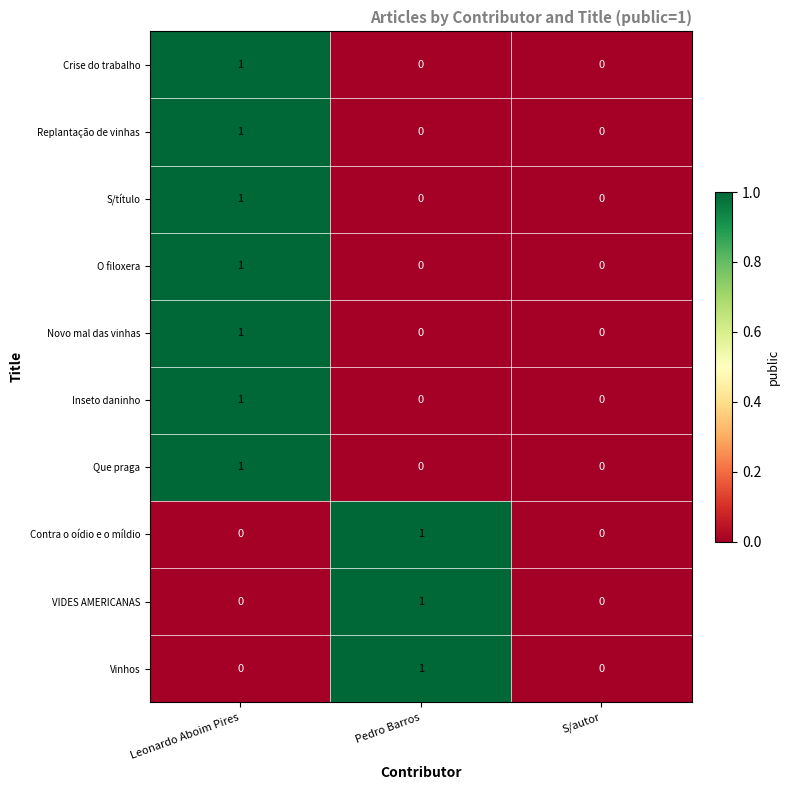

Count the Vinhos values in the range 0 to 1.

3